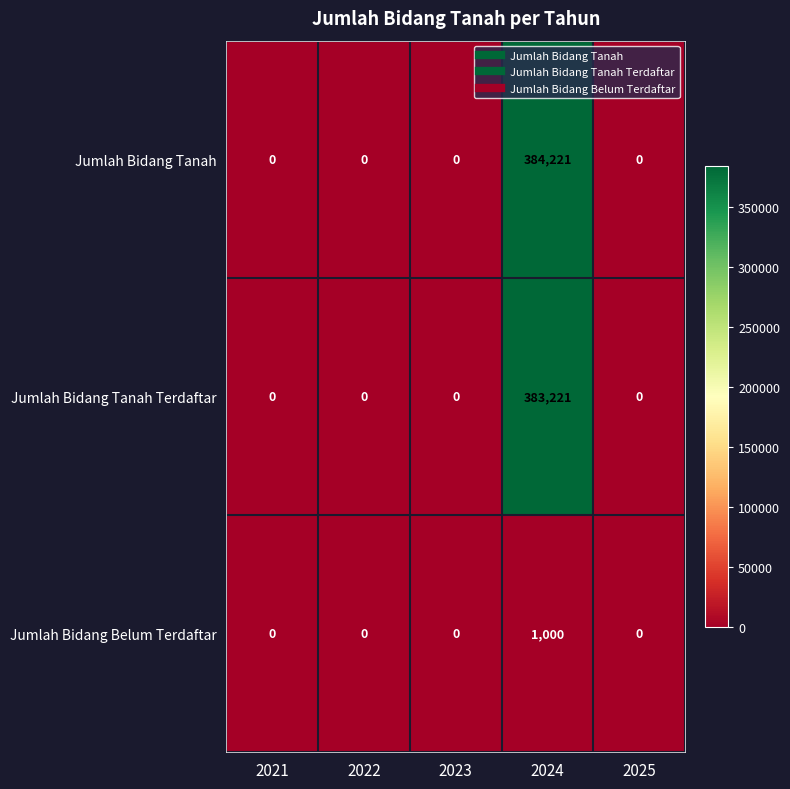

How many series are shown in this chart?

3